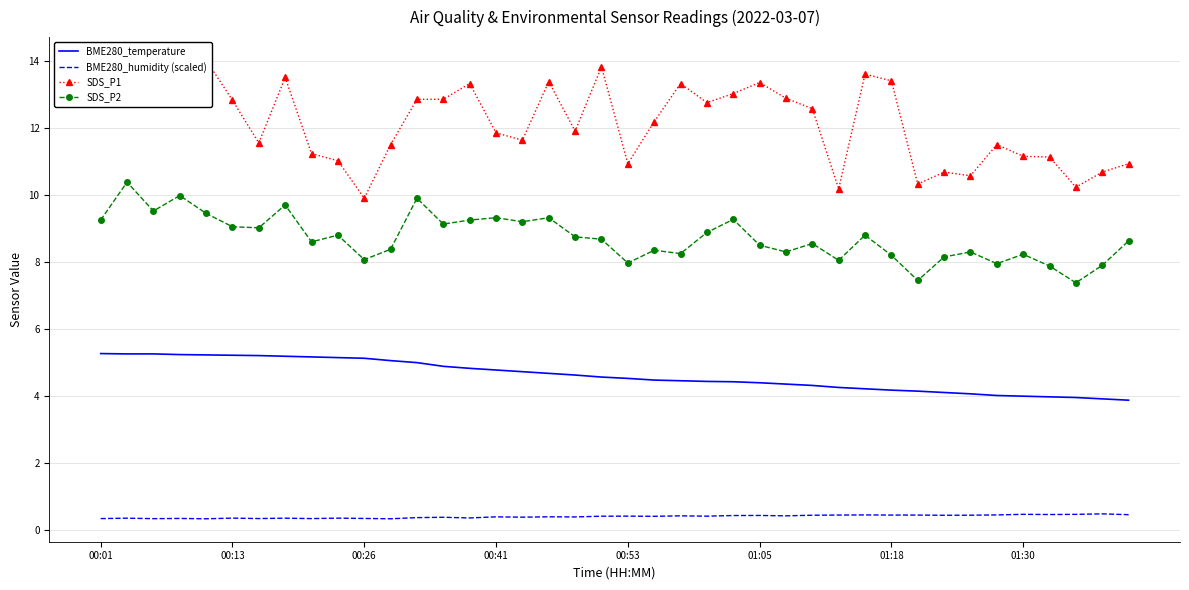

How many interior local valleys does the SDS_P2 series have?

13